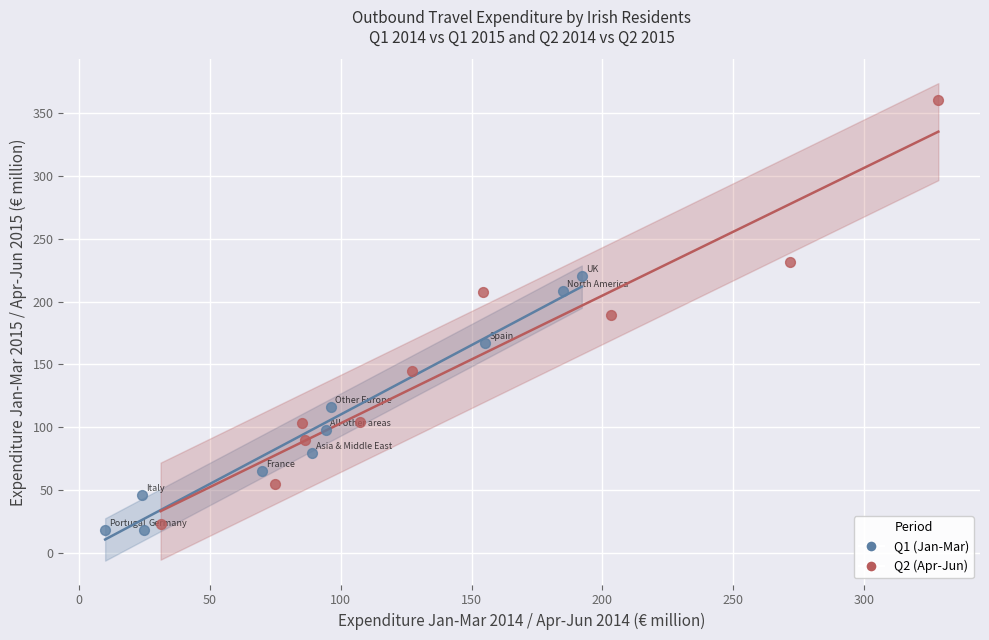

Which series has the widest spread of Y values?

Q2 (Apr-Jun)